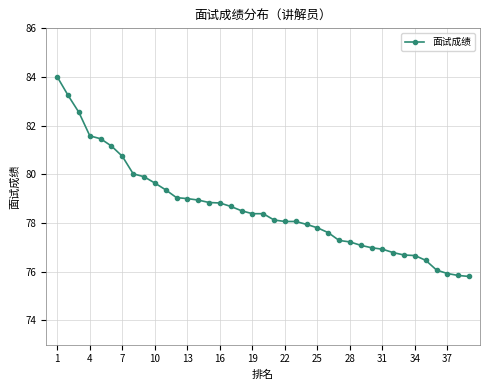

What is the smallest value displayed?

75.8